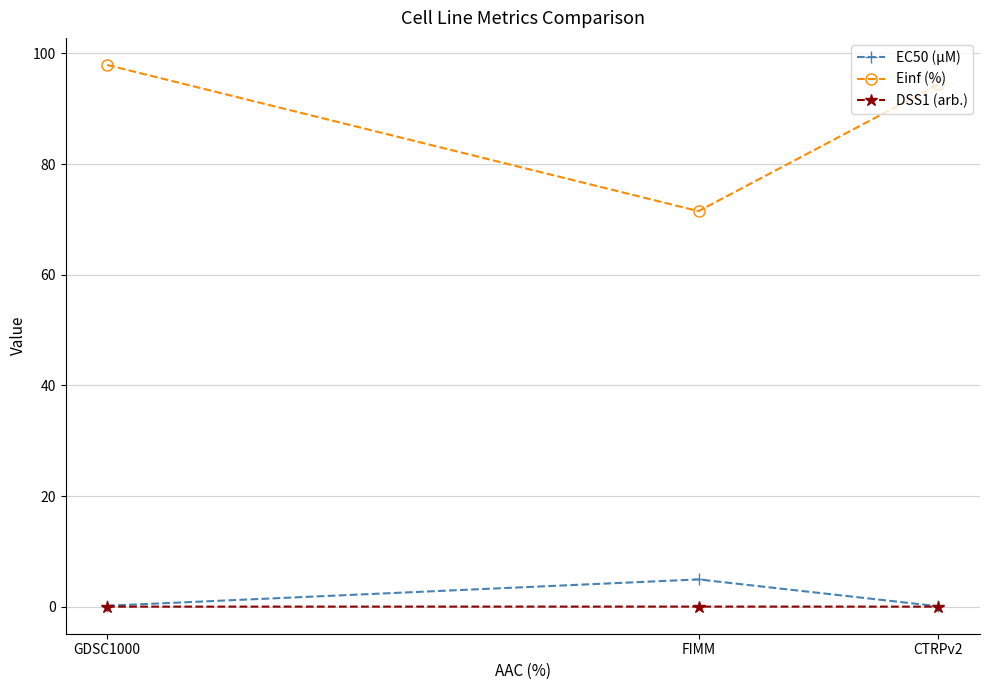

Does the chart display data point markers on the line(s)?

Yes